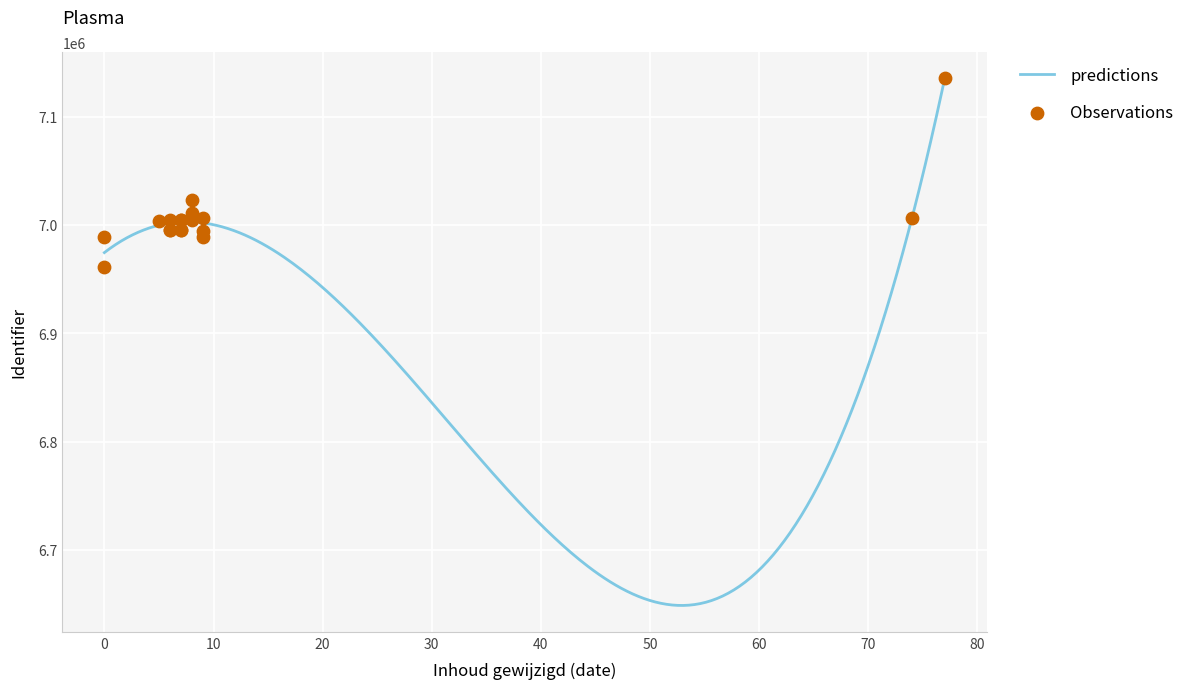

Approximately how many times larger is the value at 2022-02-01 compared to 2022-01-31?

1.0